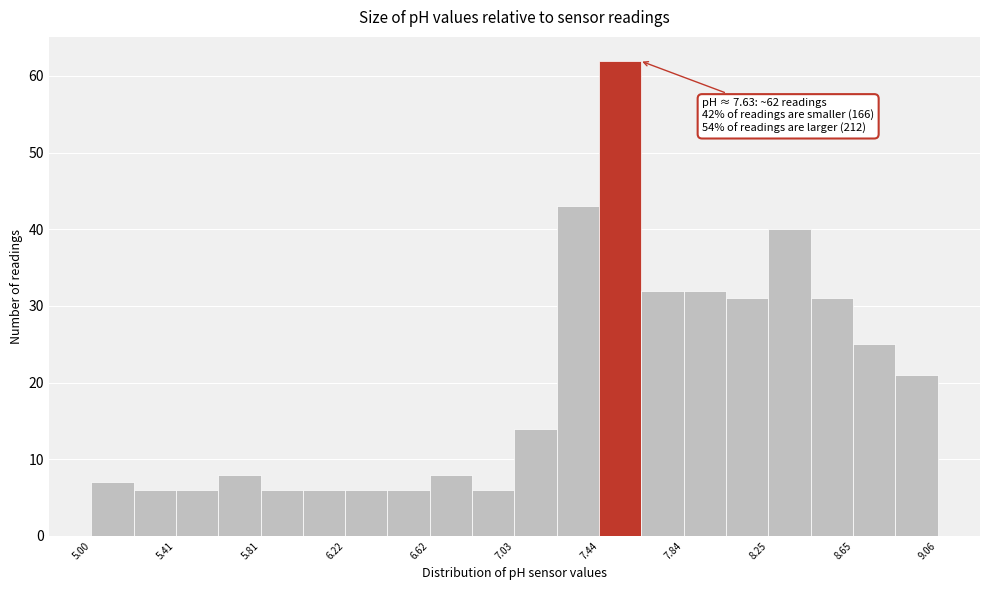

Over which range of the x-axis is the bar tallest?

7.45 to 7.65